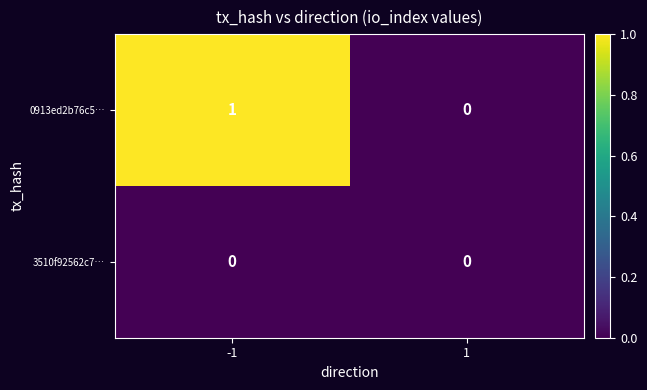

The value of 3510f92562c7… at 1 is 0. True or false?

True